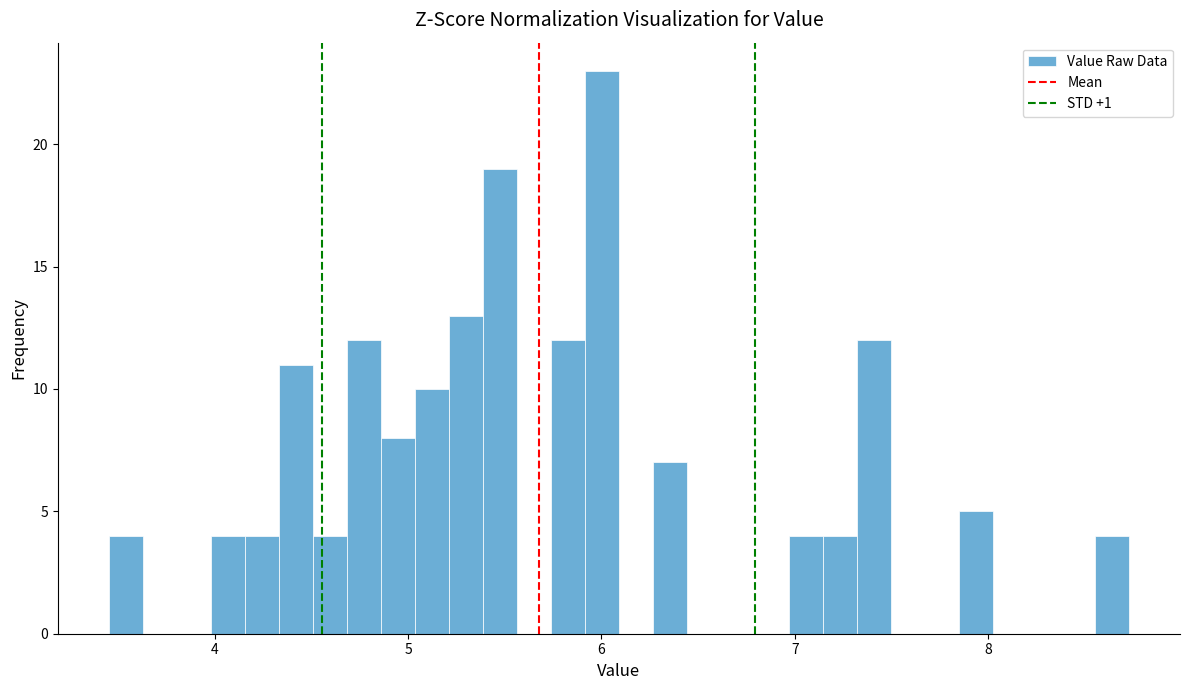

Around what value on the x-axis is the tallest bar? Give the approximate position of its centre, as read against the axis.

6.0